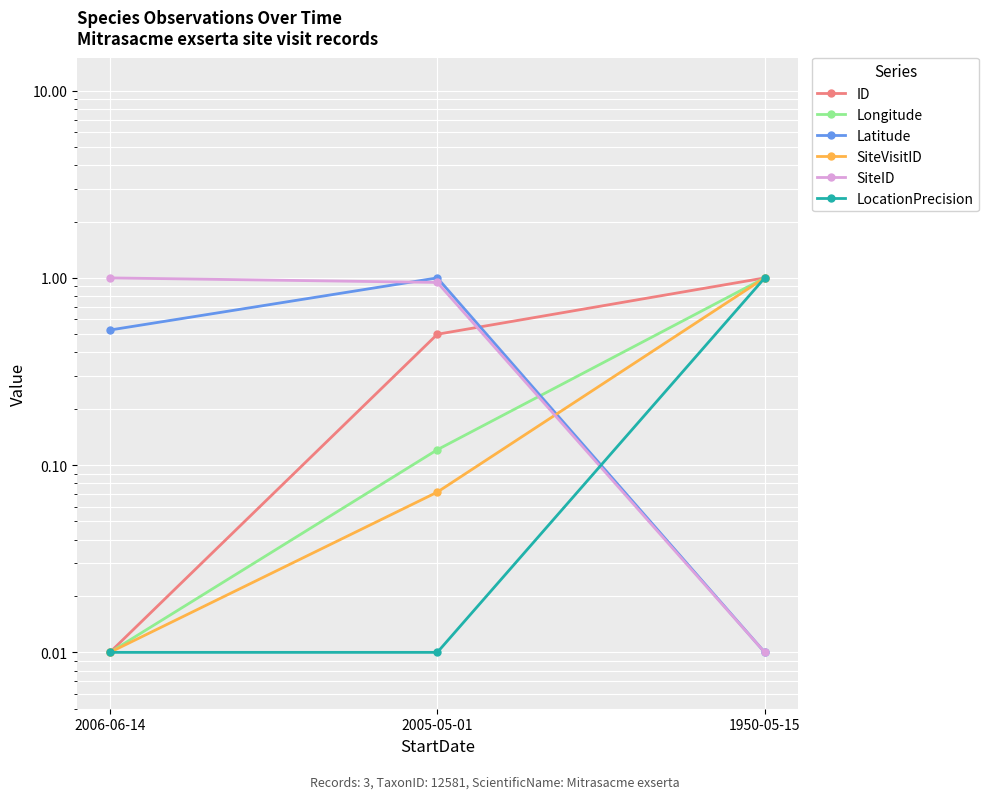

Reading left to right, list all the values displayed in this chart.

ID: 0.0	0.5	1.0
Longitude: 0.0	0.1	1.0
Latitude: 0.5	1.0	0.0
SiteVisitID: 0.0	0.1	1.0
SiteID: 1.0	0.9	0.0
LocationPrecision: 0.0	0.0	1.0